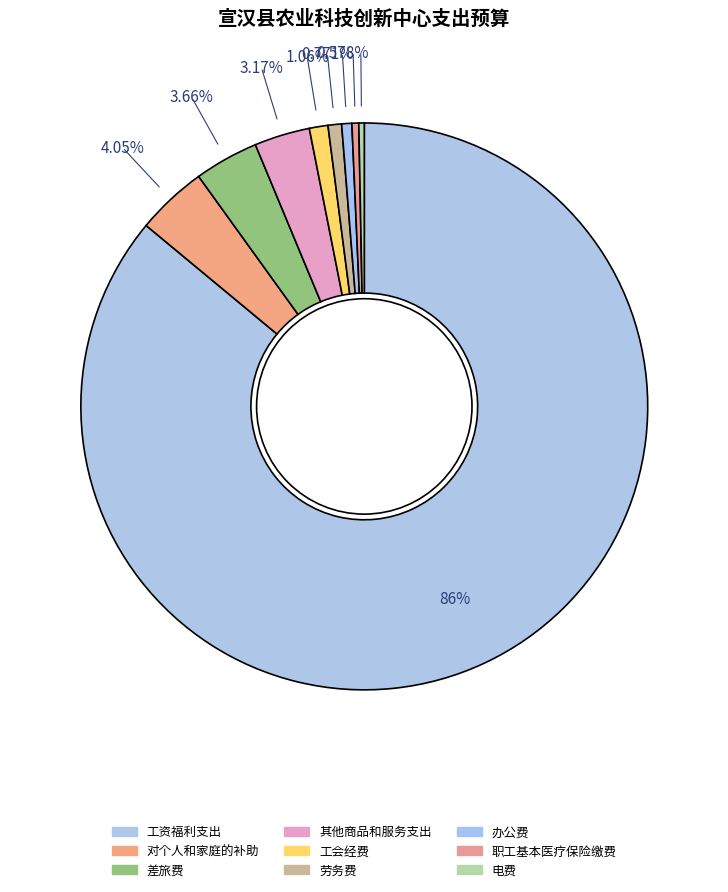

How many slices are in this pie chart?

9